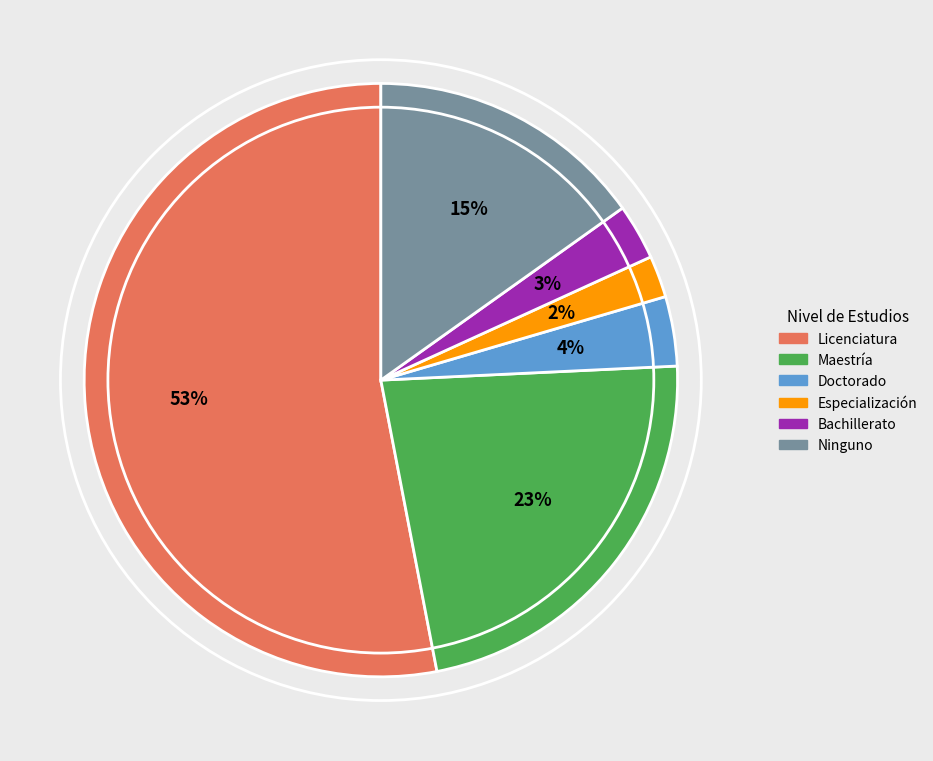

Which slice is the largest?

Licenciatura